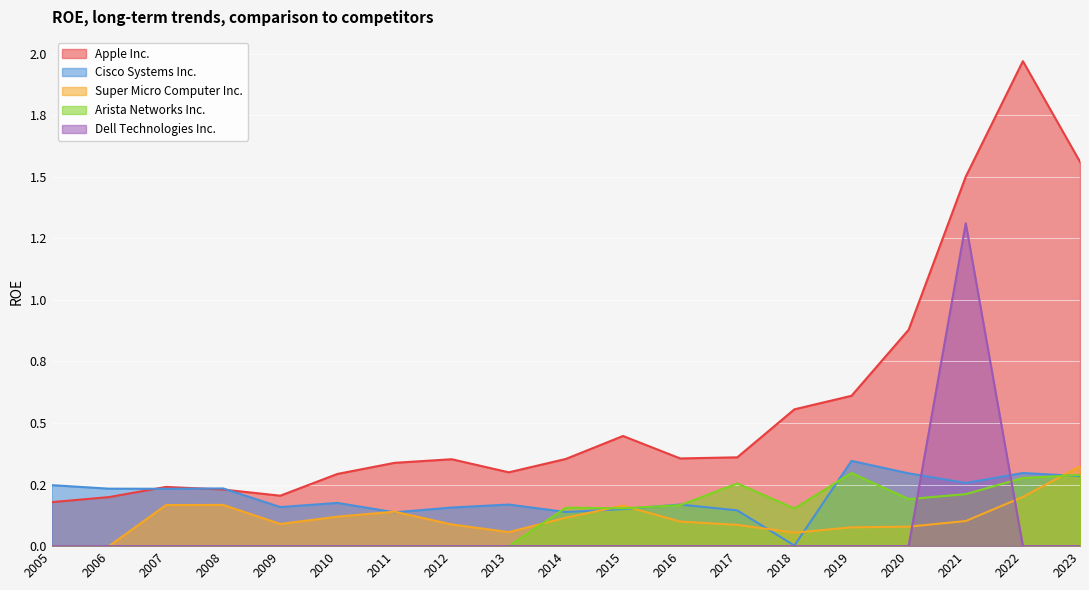

In Apple Inc., how many points are lower than both neighbors (excluding endpoints)?

3